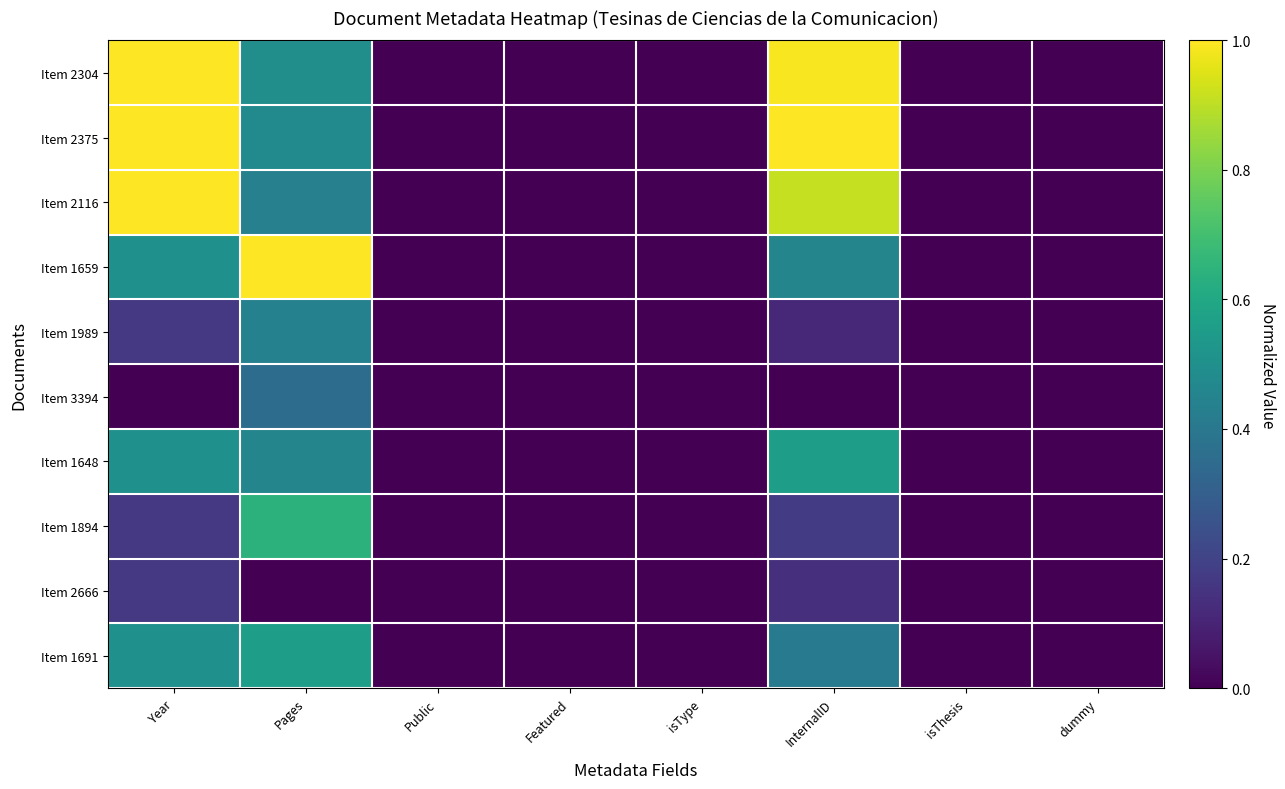

Which has a higher value, dummy or Year?

Year